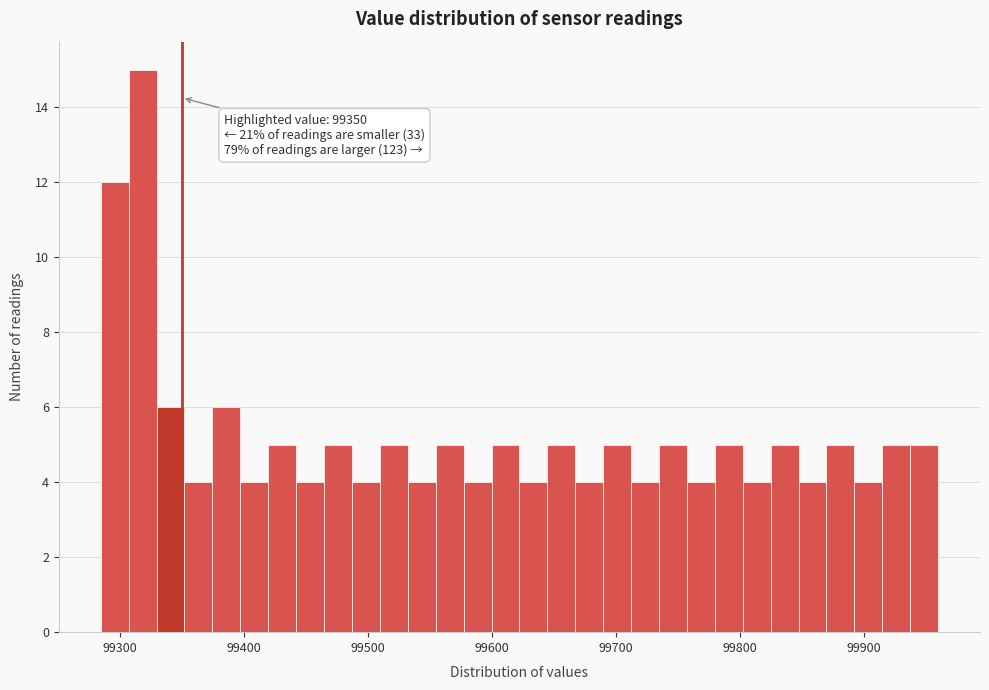

Read against the x-axis, roughly where is the centre of the tallest bar?

99320